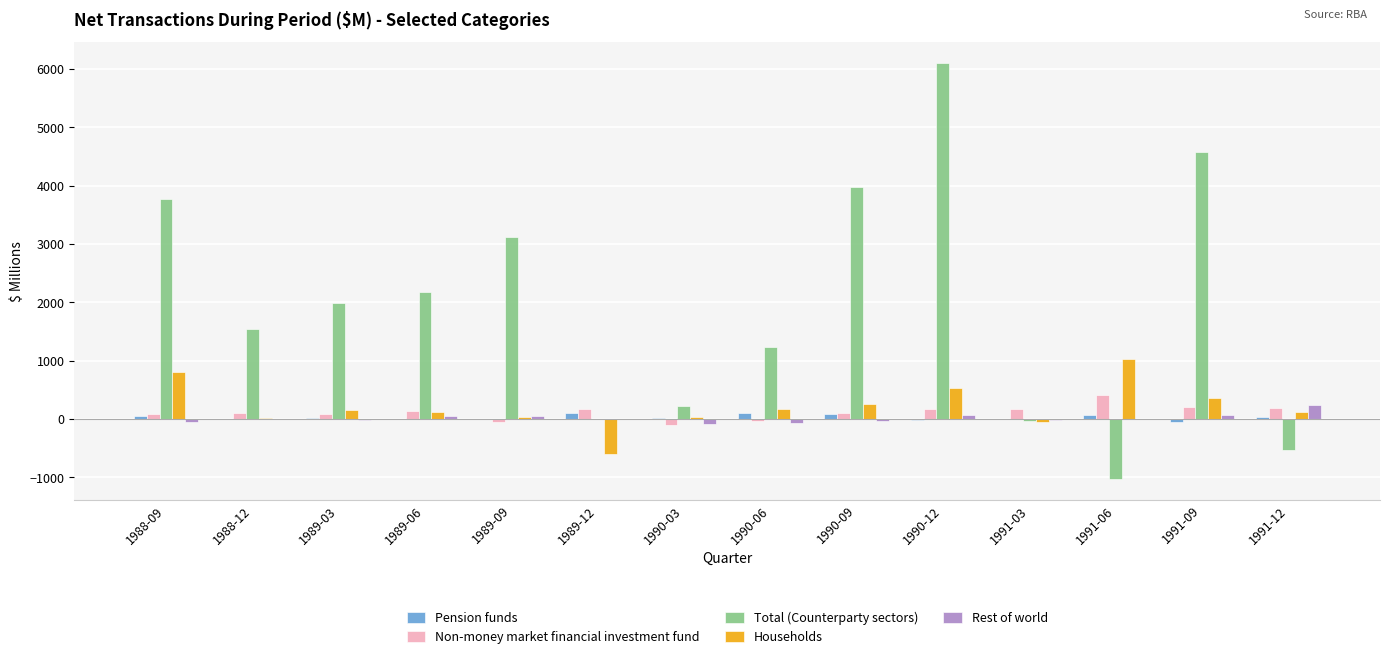

How many categories are shown in the chart?

14